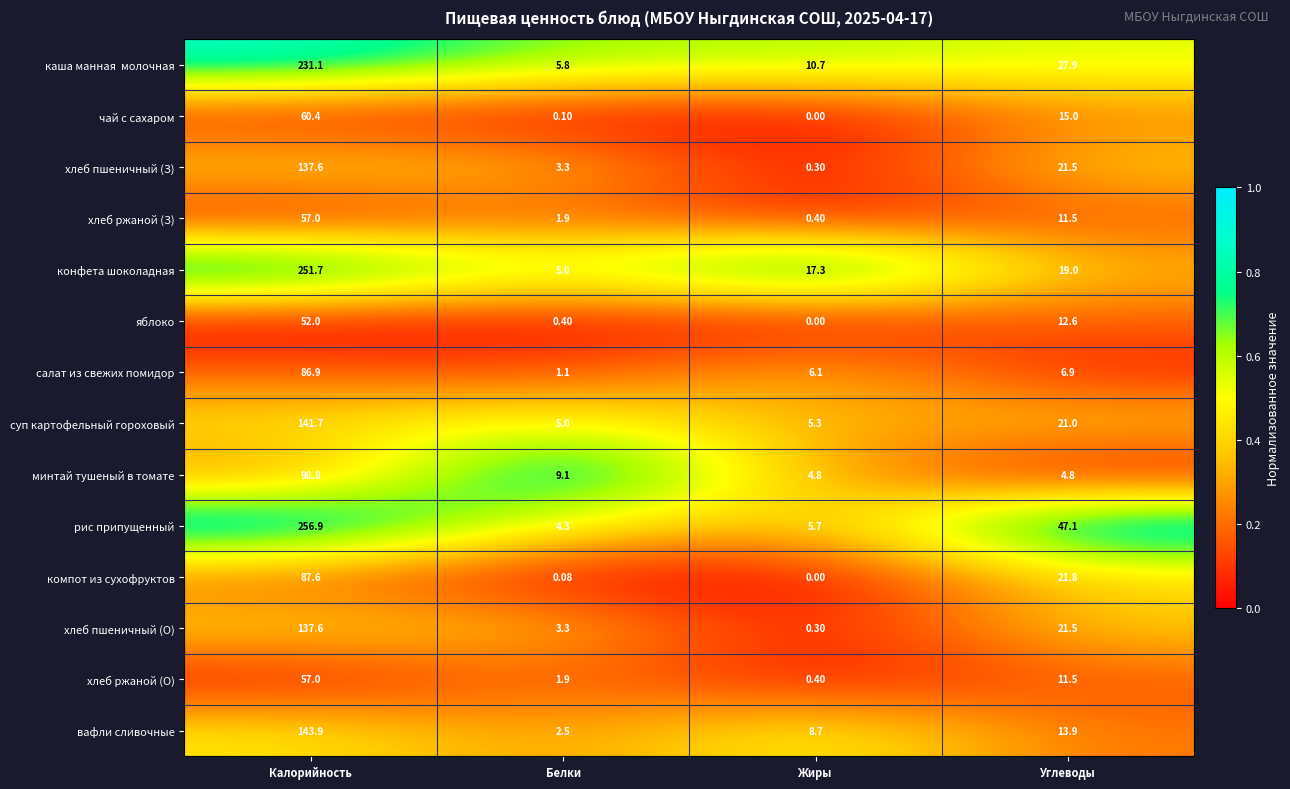

What is the difference between the highest and lowest values at Жиры?

17.3